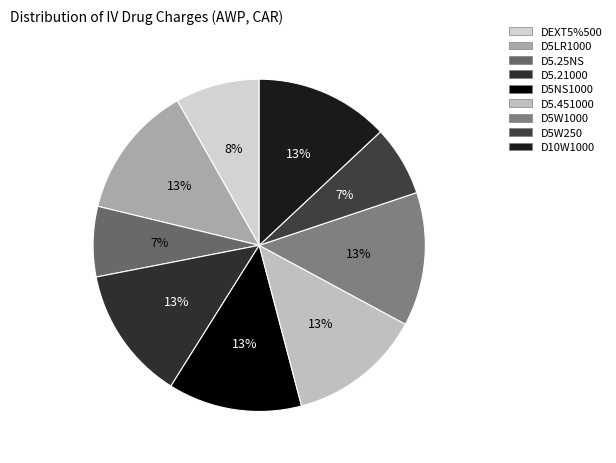

How many slices are in this pie chart?

9